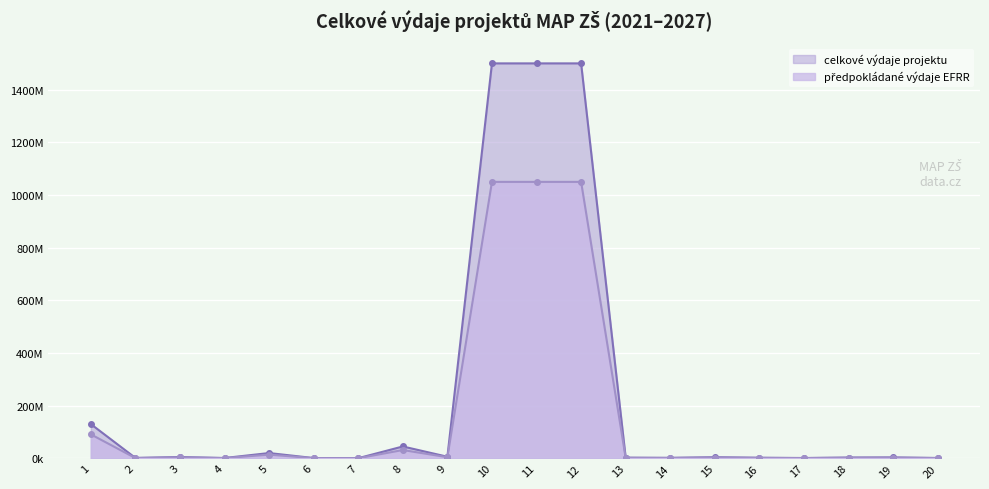

Rank the series by their maximum value, from highest to lowest.

celkové výdaje projektu, předpokládané výdaje EFRR